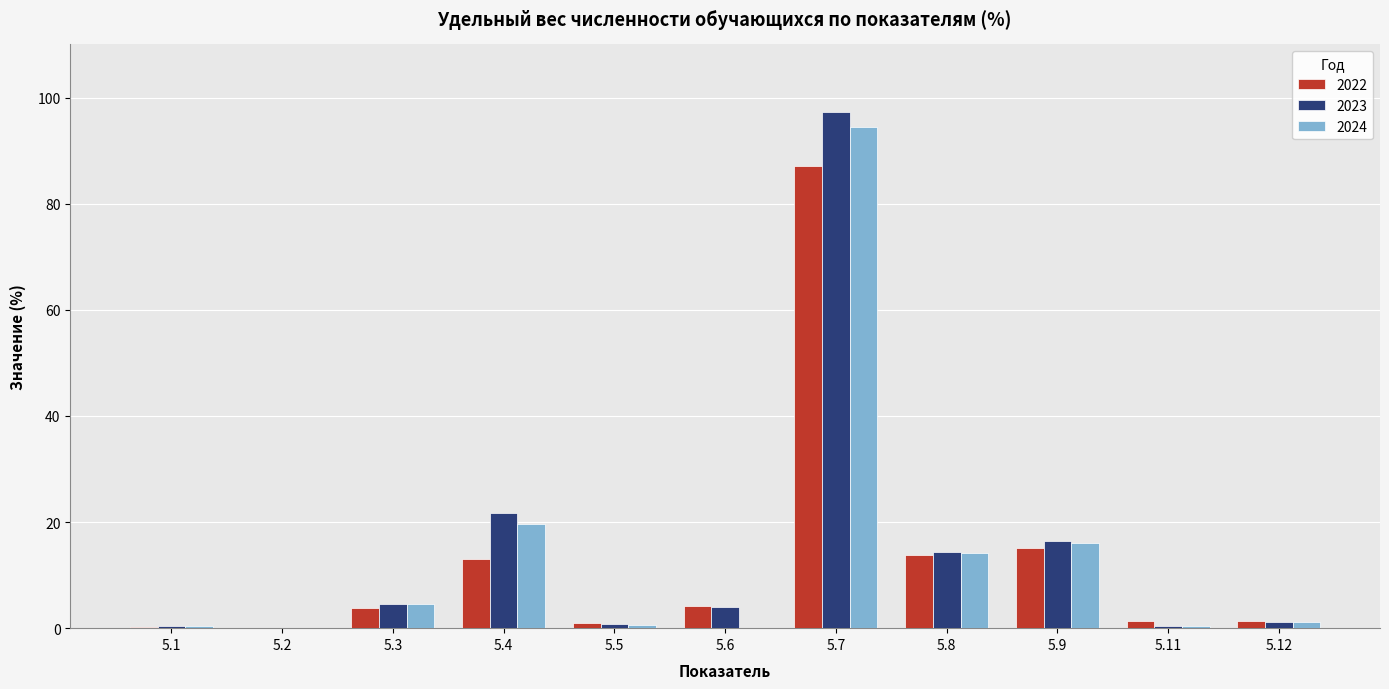

Between 5.7 and 5.8, which series saw the biggest shift?

2023